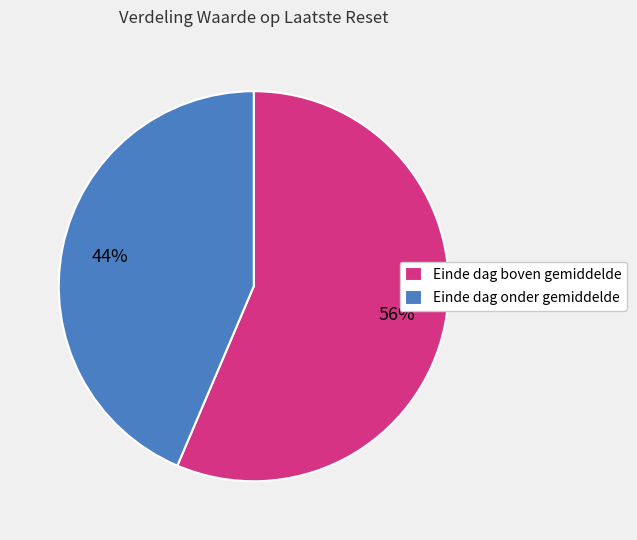

How many segments does this pie chart have?

2